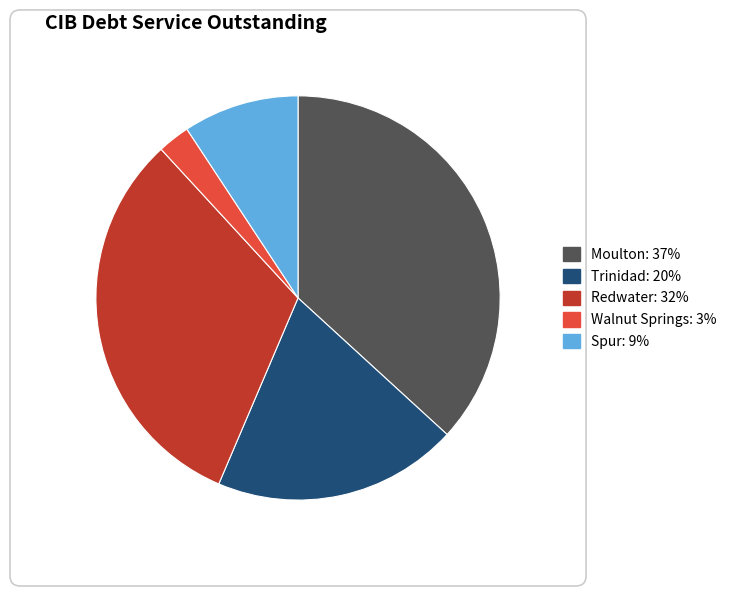

Is there a majority slice in this chart?

No